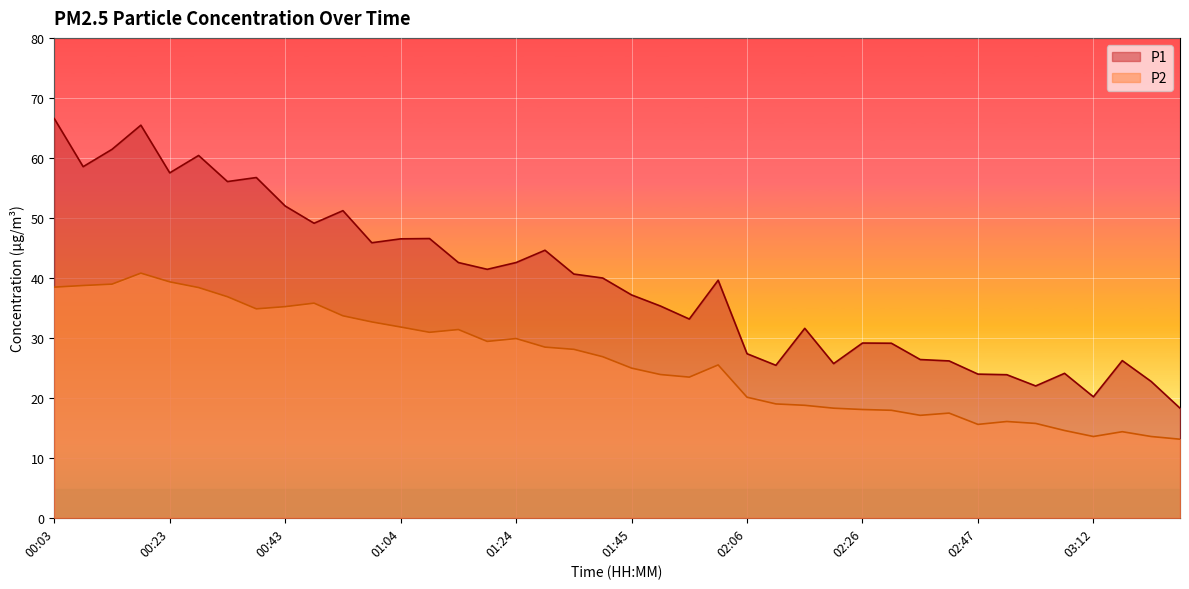

What is the label of the 18th point from the right?

01:55